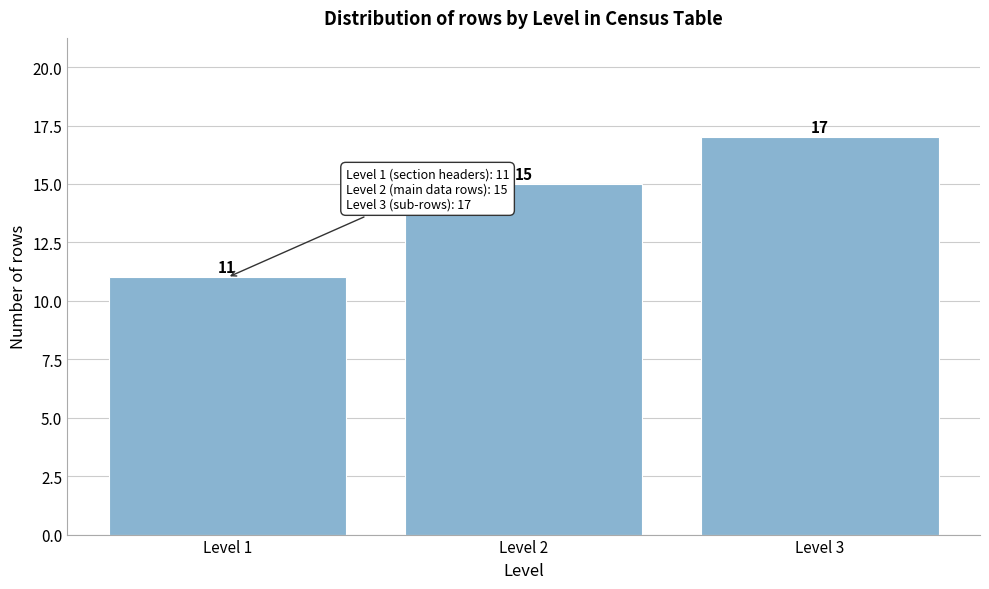

Reading left to right, list all the values displayed in this chart.

Level 1=11	Level 2=15	Level 3=17